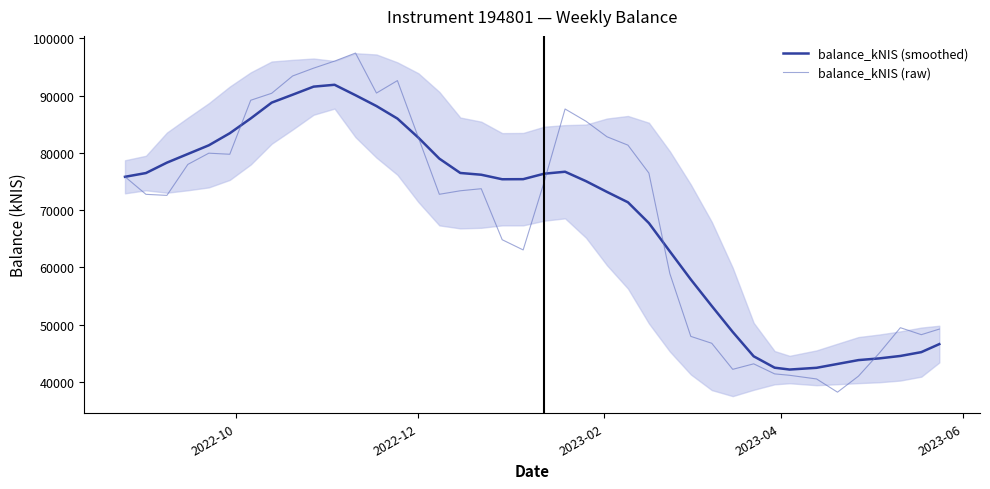

What is the minimum value for balance_kNIS (smoothed)?

42166.5